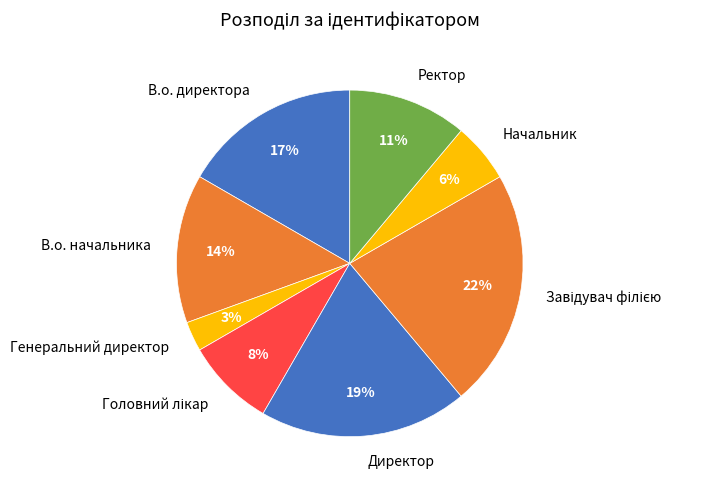

True or false: В.о. начальника accounts for 24% of the total.

False